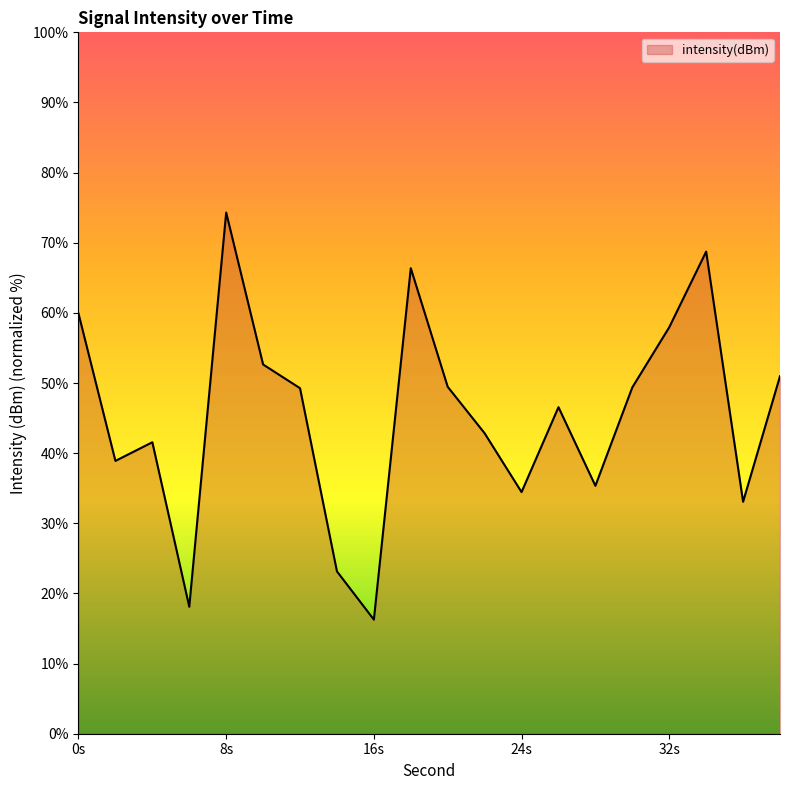

What is the minimum value shown in the chart?

16.3